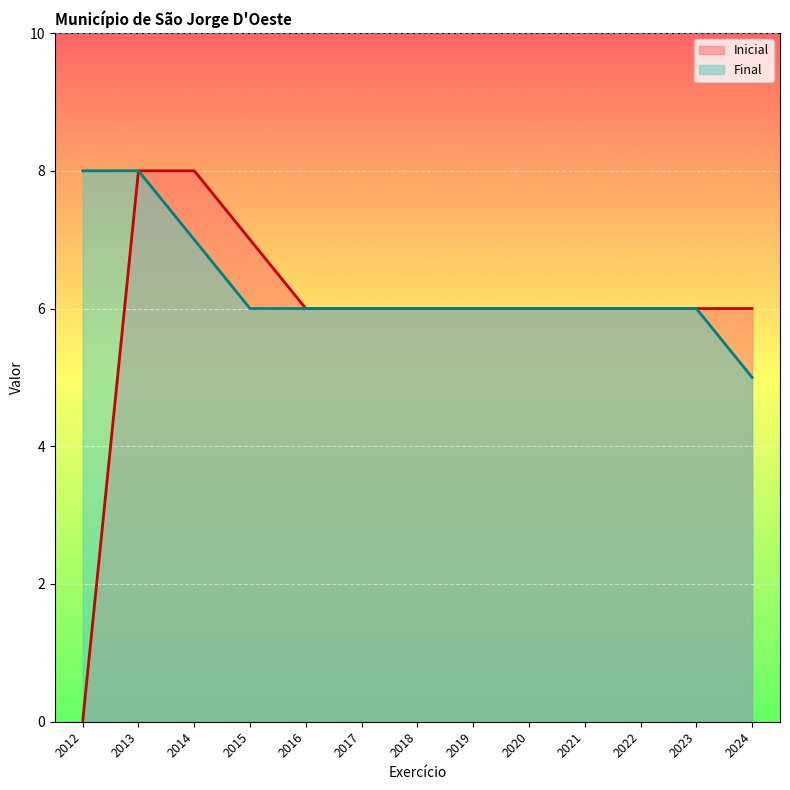

True or false: Inicial and Final cross at least once.

False